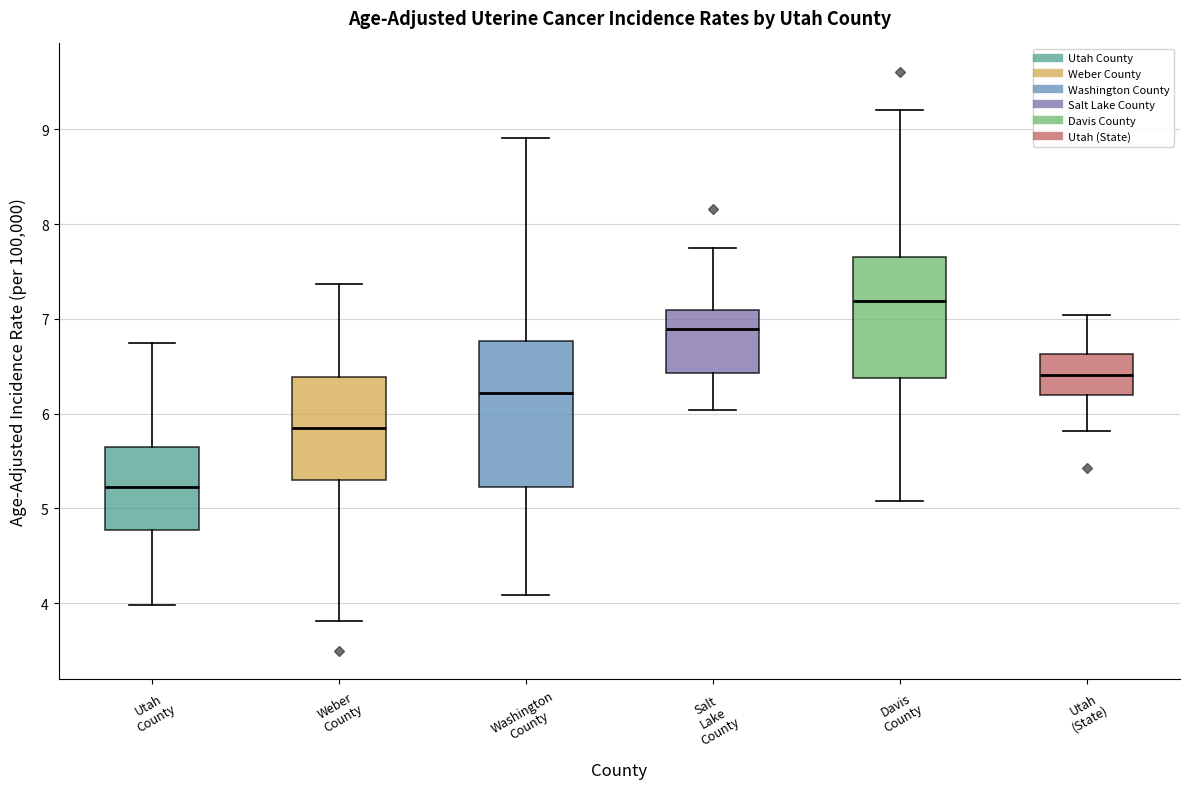

Which box's median line is the highest?

Davis County